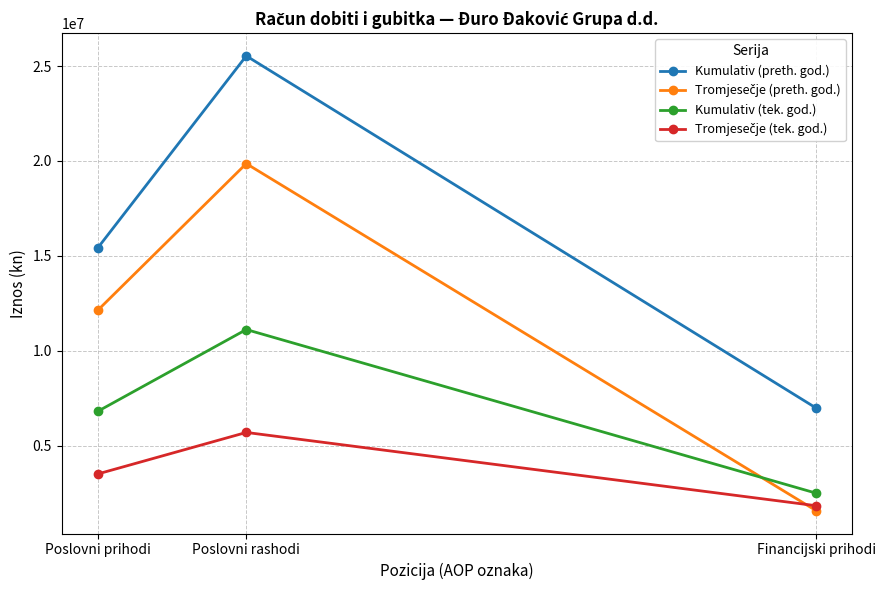

How many lines are shown in the chart?

4